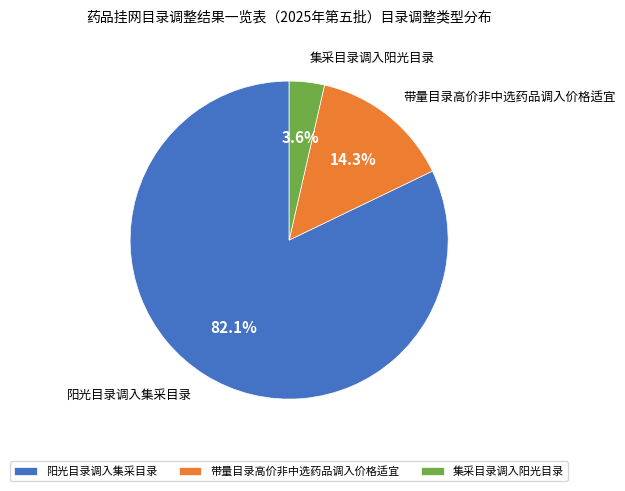

To the nearest percent, what portion does 集采目录调入阳光目录 represent?

4%